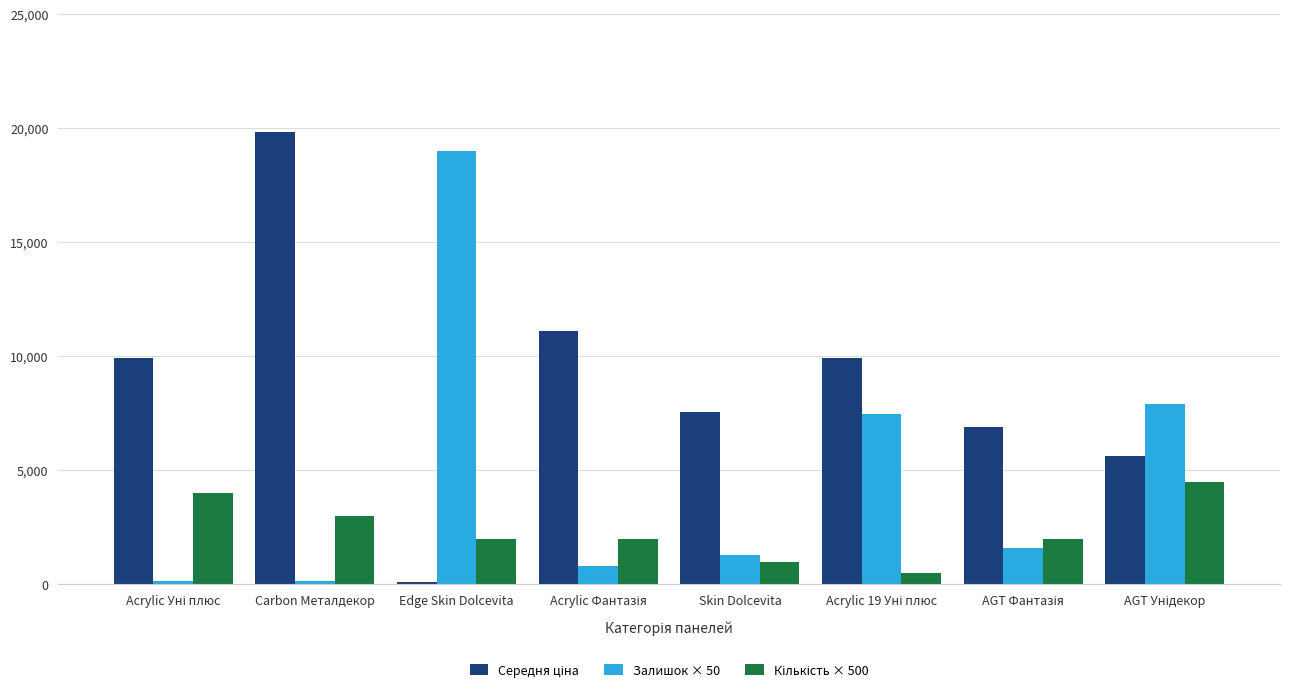

At which category is the sum across all series the highest?

Carbon Металдекор